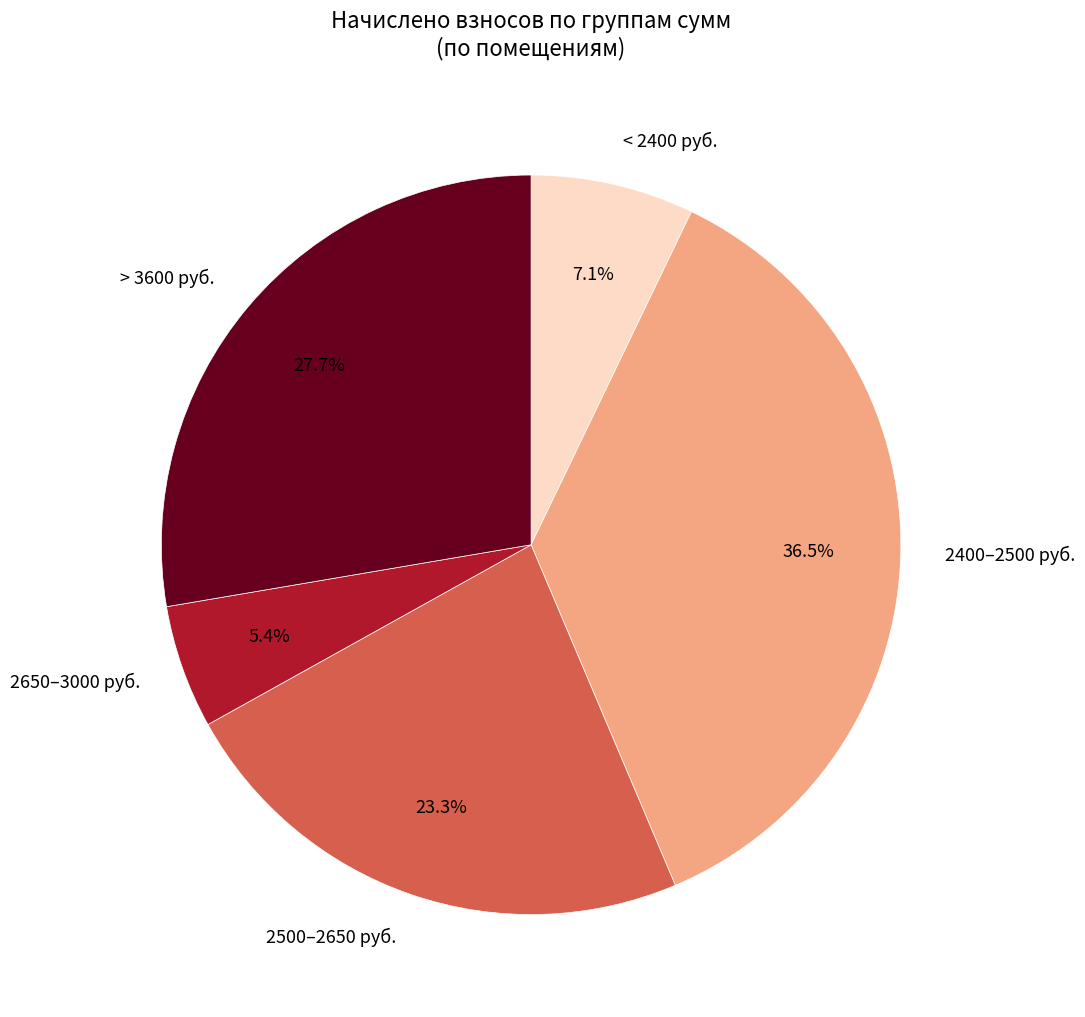

What is the smallest slice in the pie chart?

2650–3000 руб.